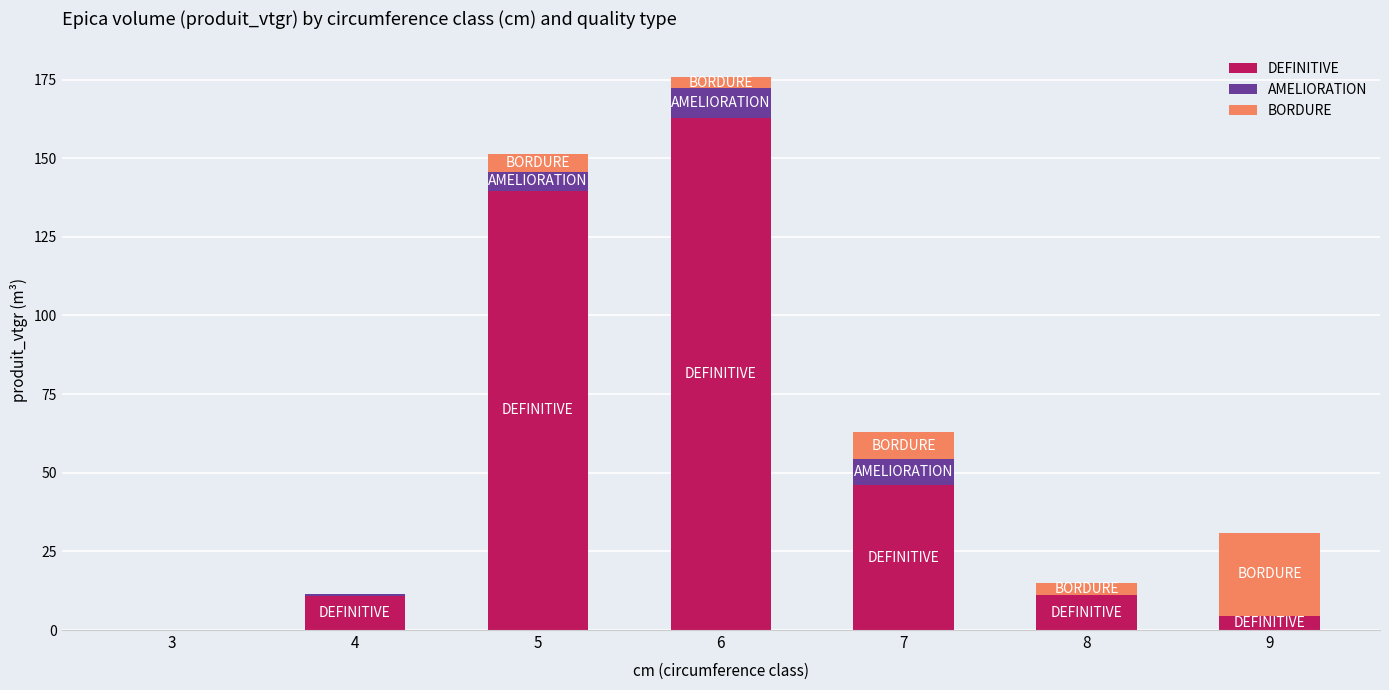

What is the maximum value for DEFINITIVE?

162.7